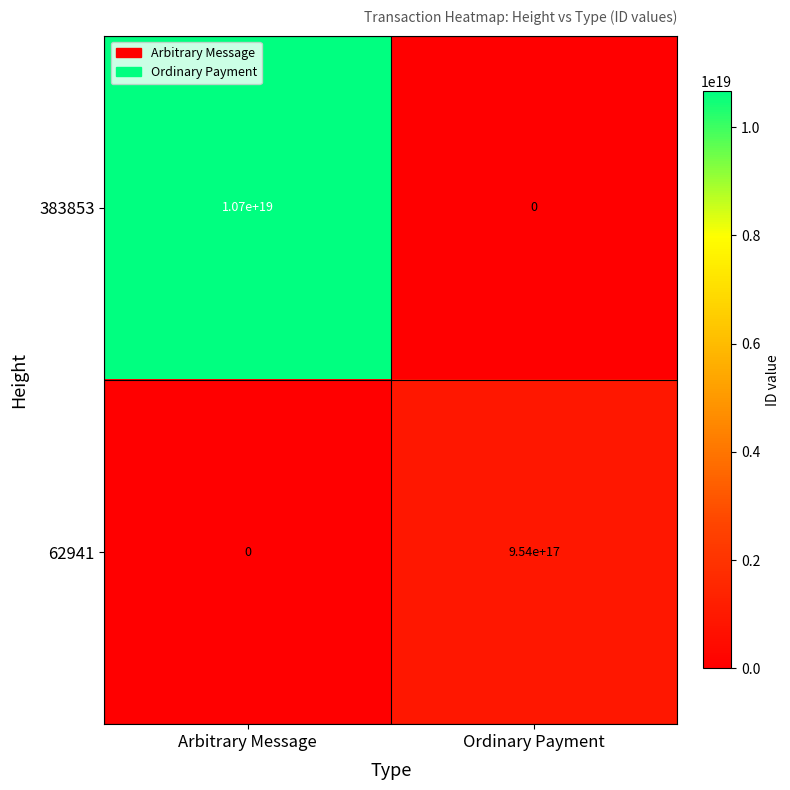

Count the number of categories in the chart.

2